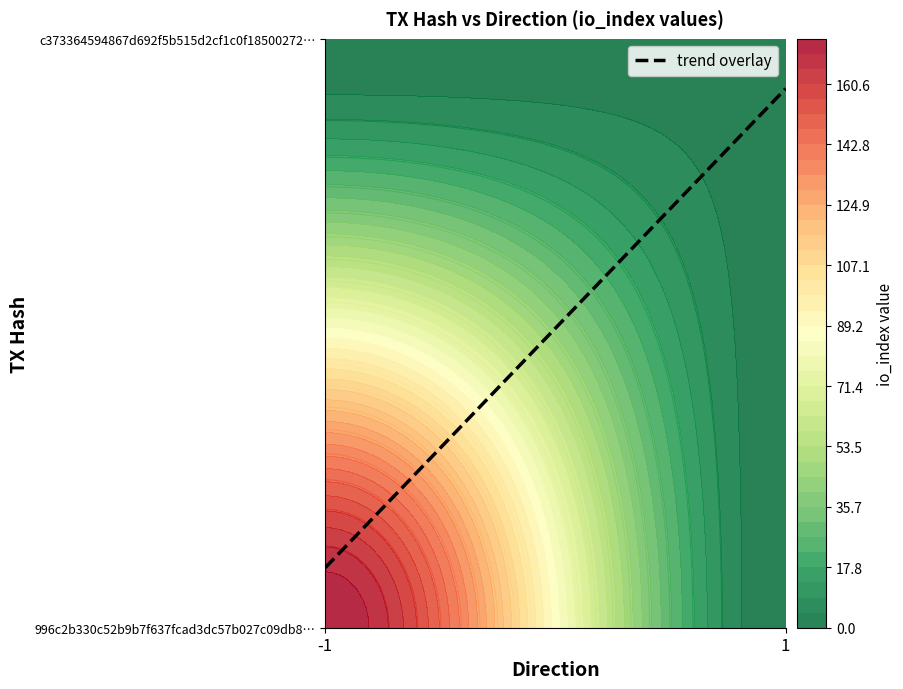

True or false: c373364594867d692f5b515d2cf1c0f18500272 has a value of 2 at io_index.

False